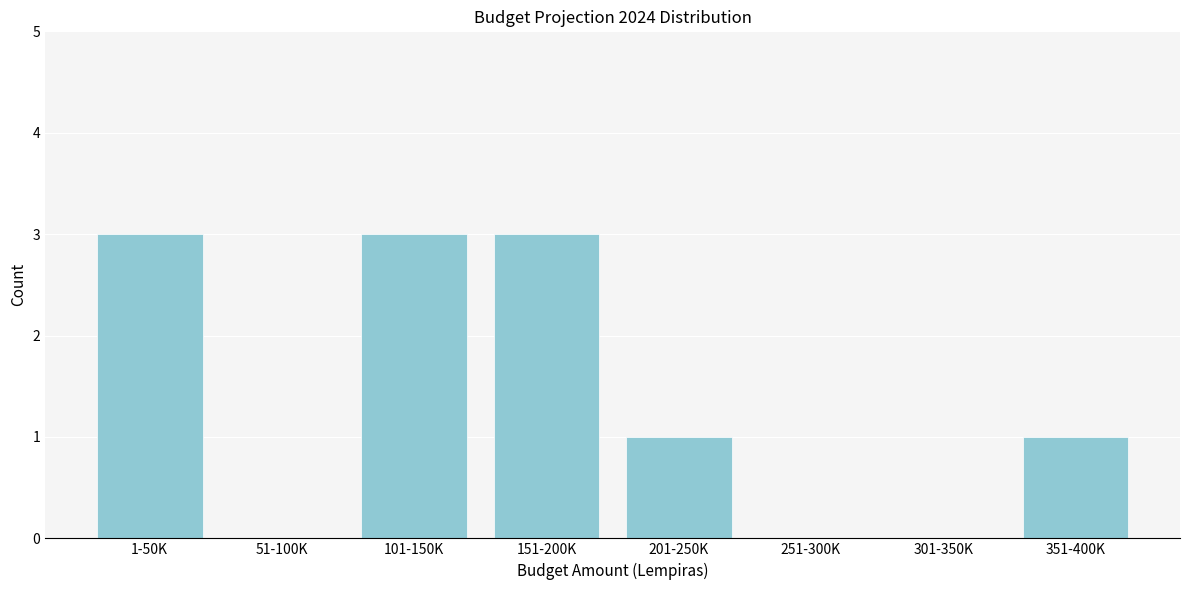

Reading left to right, extract all data points from this chart.

1-50K=3	51-100K=0	101-150K=3	151-200K=3	201-250K=1	251-300K=0	301-350K=0	351-400K=1